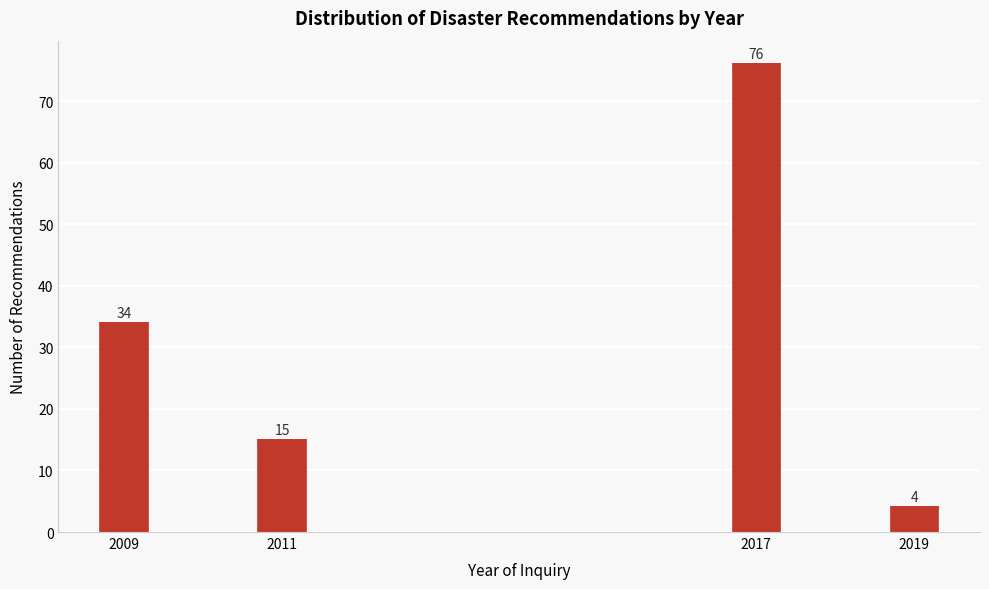

Reading left to right, extract all data points from this chart.

34	15	76	4